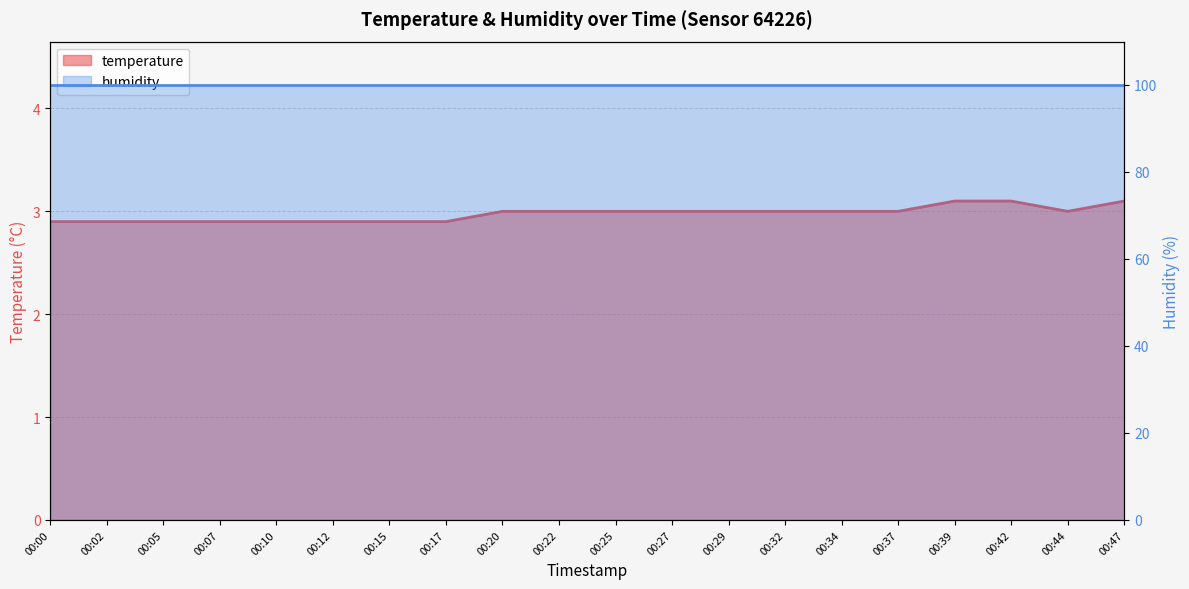

Count the values in the range 2 to 3.

17